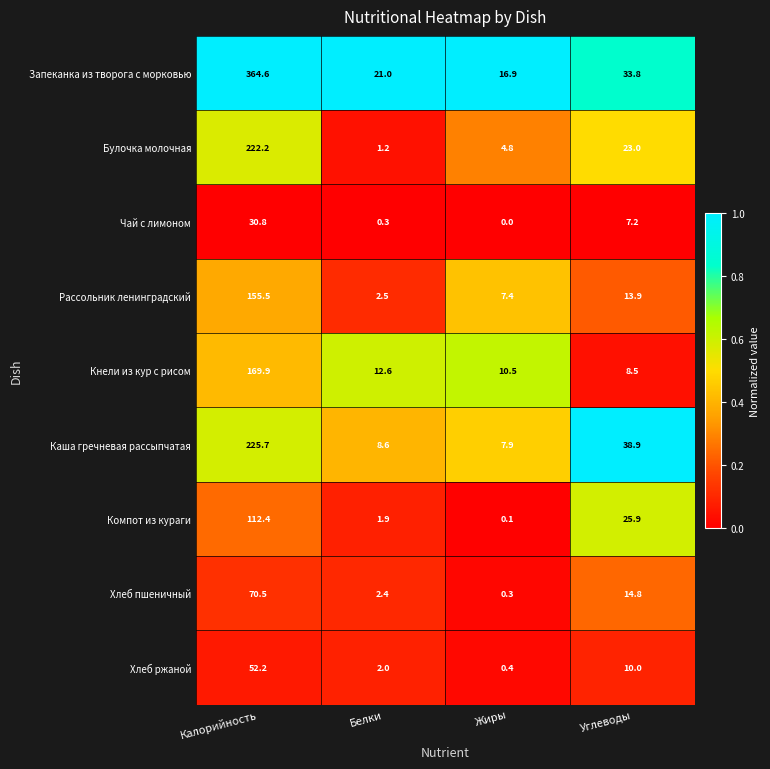

What is the total value across all series at Белки?

52.5